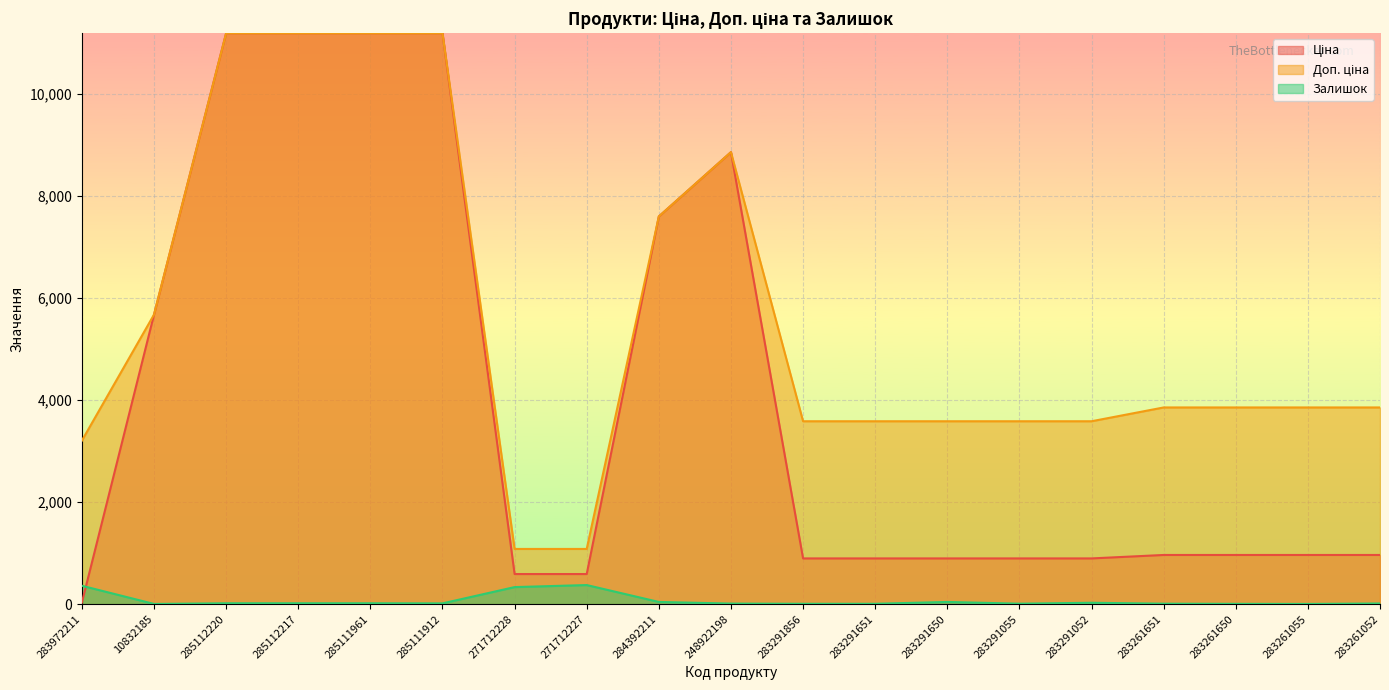

What is the spread (max minus min) of values at 283261052?

3841.0